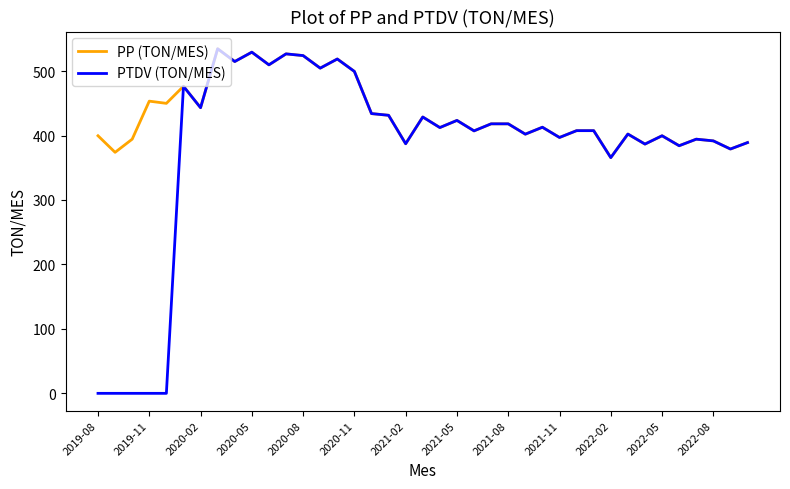

Which series has the widest spread of values?

PTDV (TON/MES)